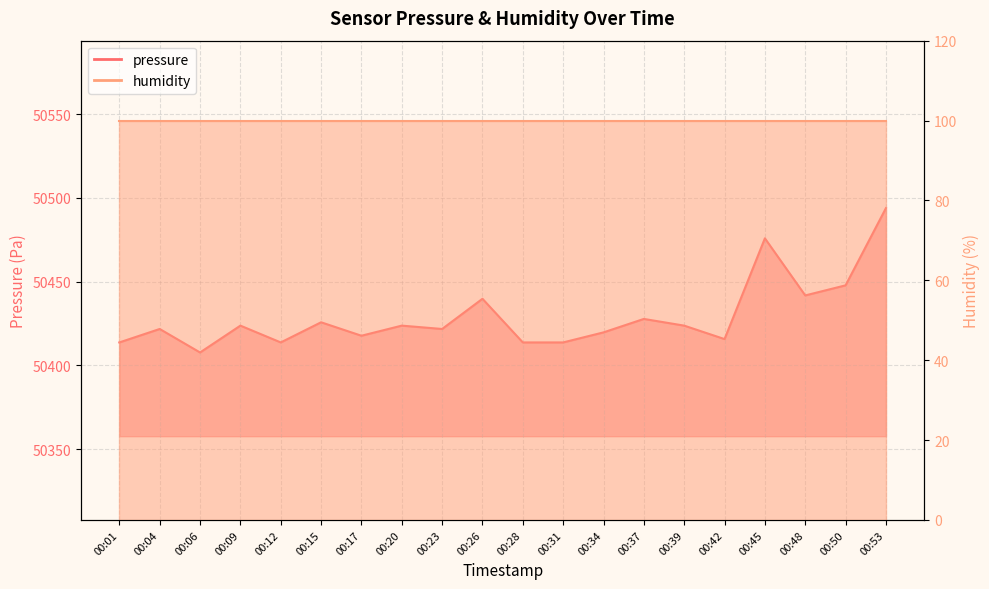

Does the chart have visible grid lines?

Yes